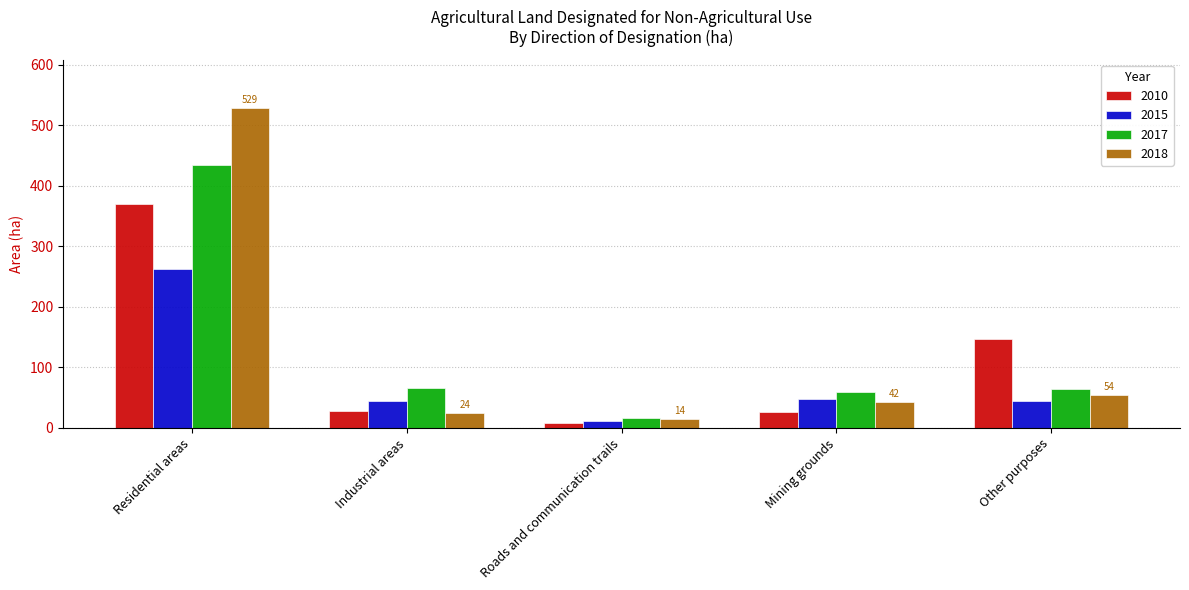

What is the minimum value shown in the chart?

8